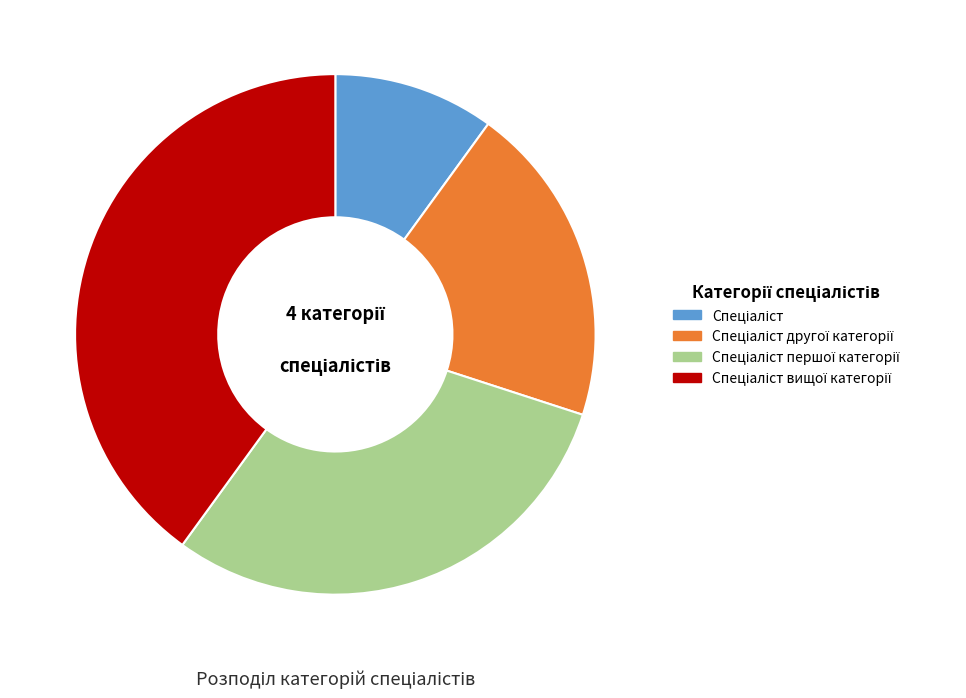

Is there any slice that represents more than half of the pie?

No